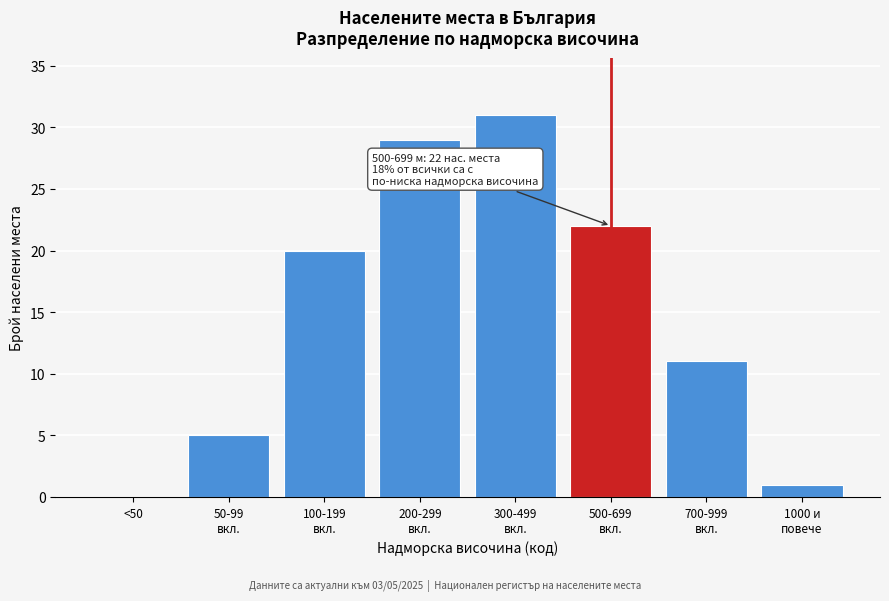

What is the greatest value displayed?

31